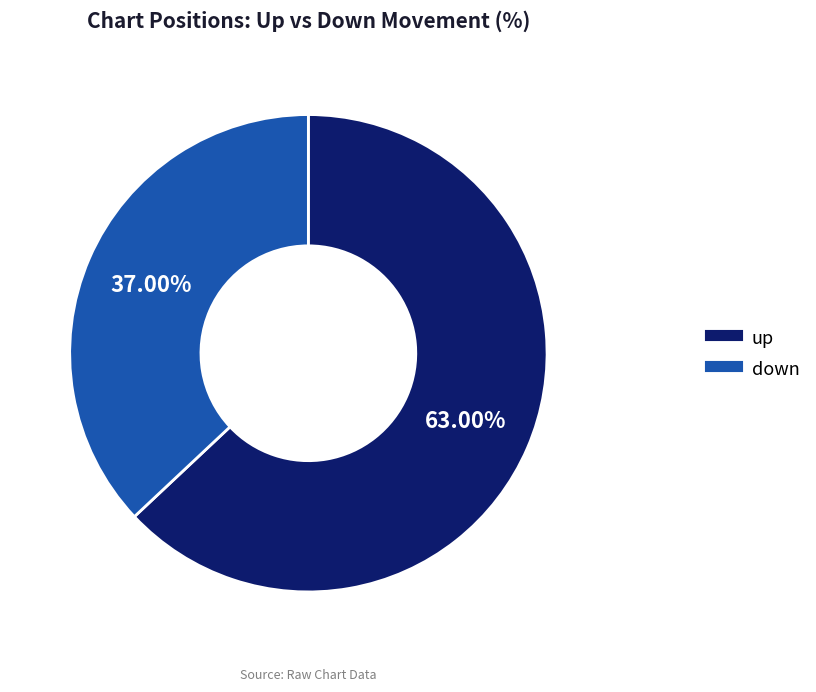

What is the ratio of the value at down to the value at up?

0.6